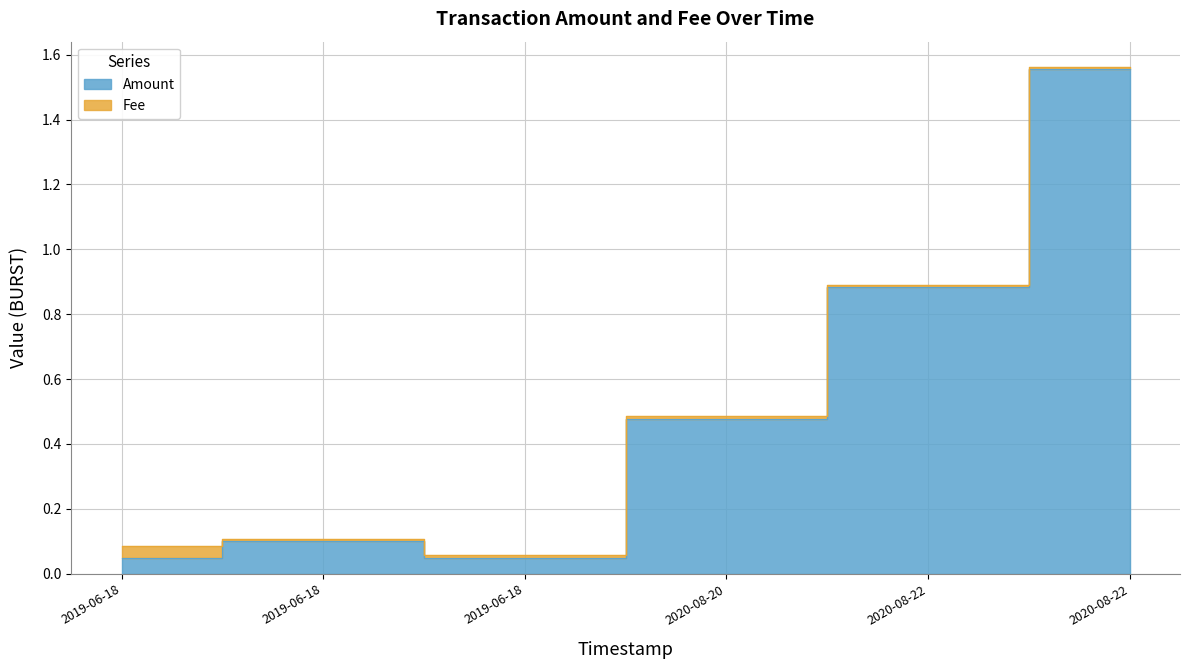

How many interior local valleys (lower than both neighbors) does the data have?

1